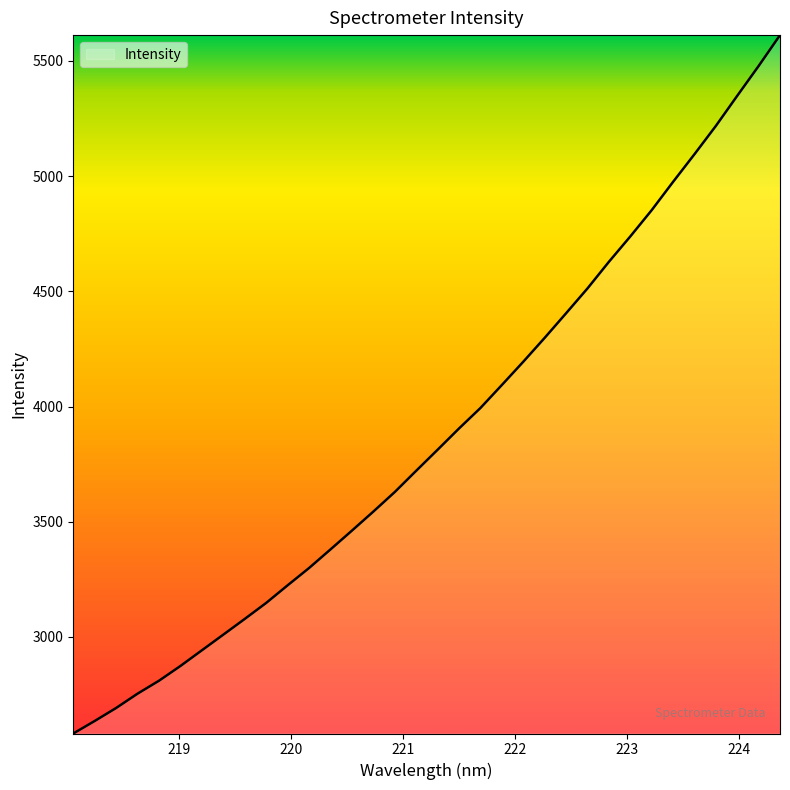

What is the minimum value shown in the chart?

2580.9